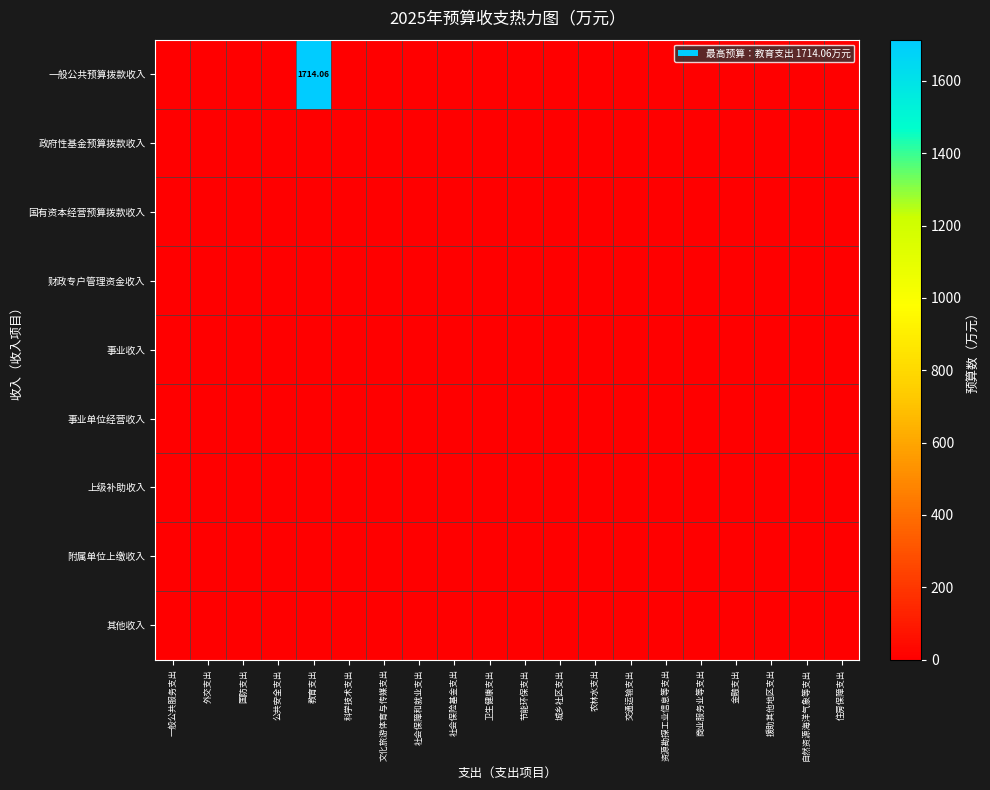

Is it true that 上级补助收入 equals 0.0 at 社会保险基金支出?

True